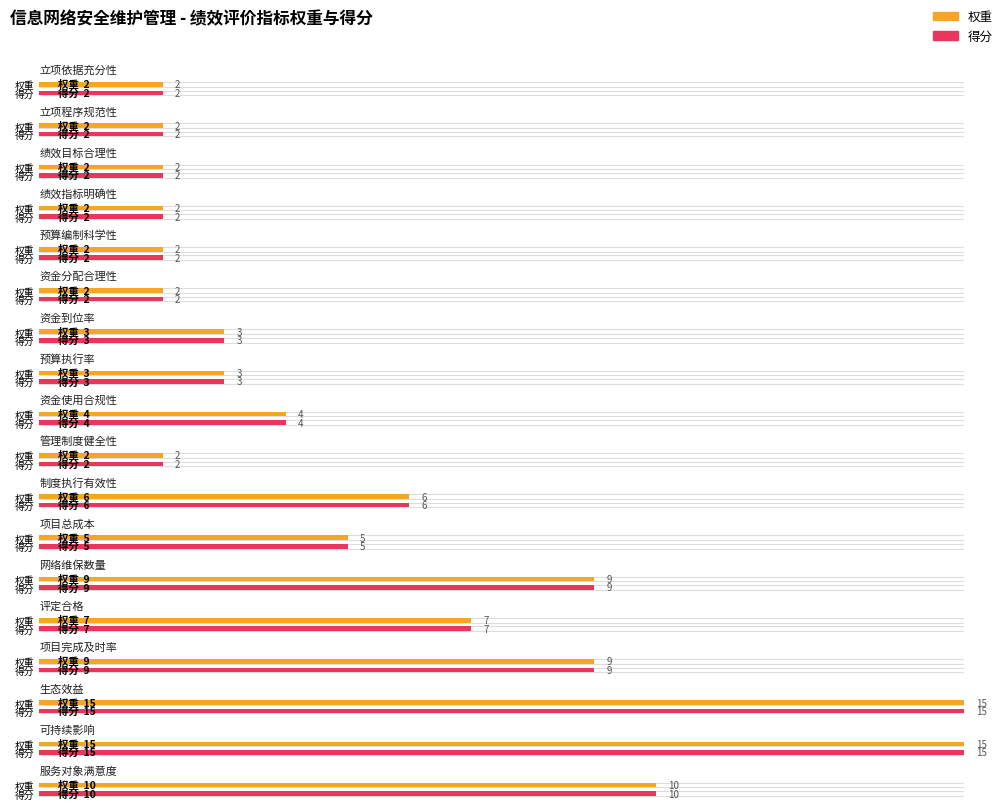

Is it true that 权重 equals 1 at 绩效指标明确性?

False